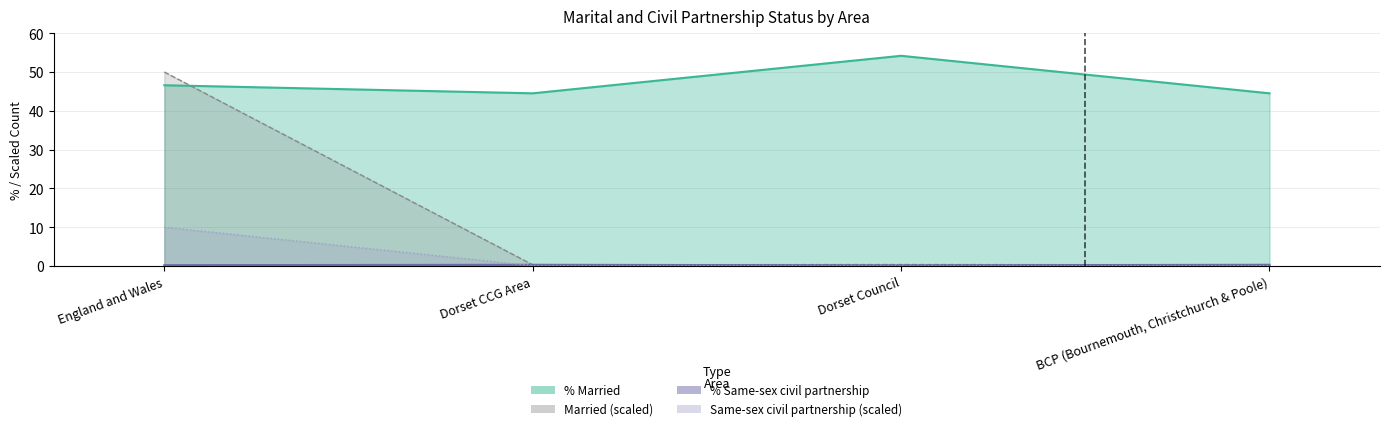

True or false: % In a registered same-sex civil partnership has more than 1 interior local peaks.

False